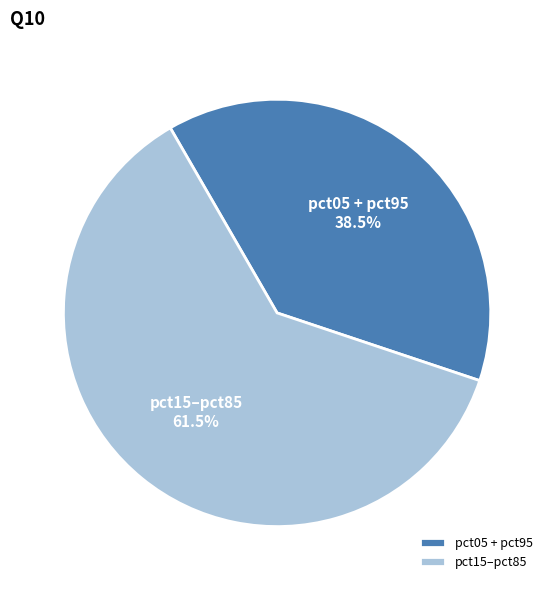

Count the number of slices in the pie.

2